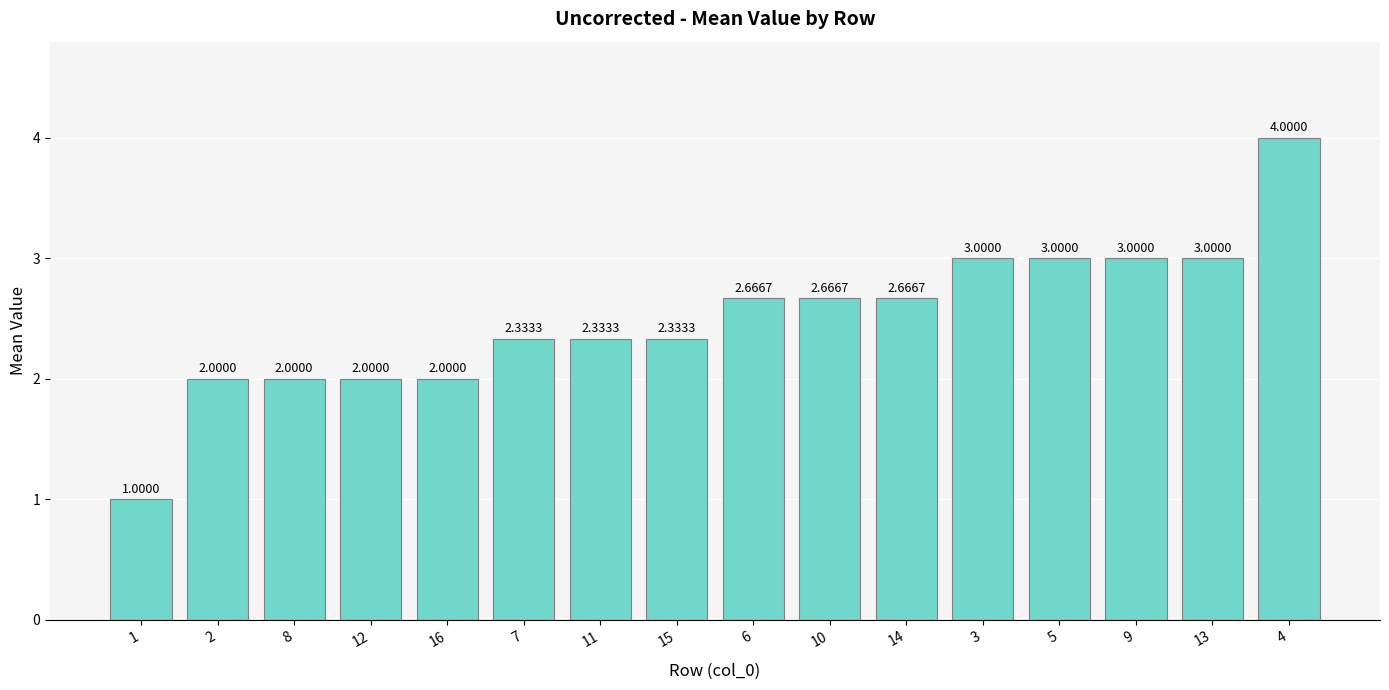

The value at 15 is 3.1. True or false?

False